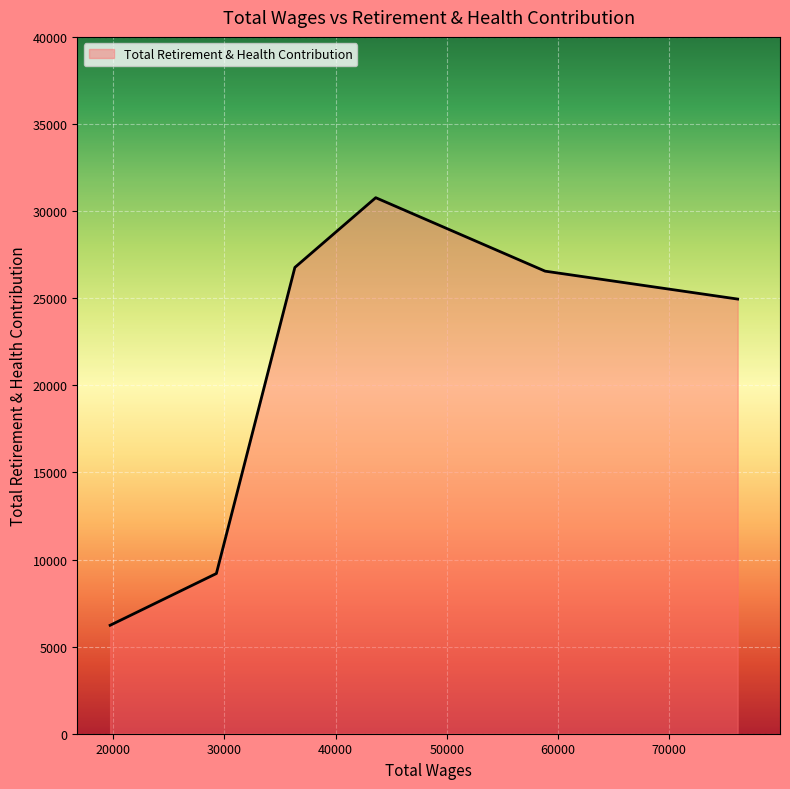

What is the maximum value shown in the chart?

30770